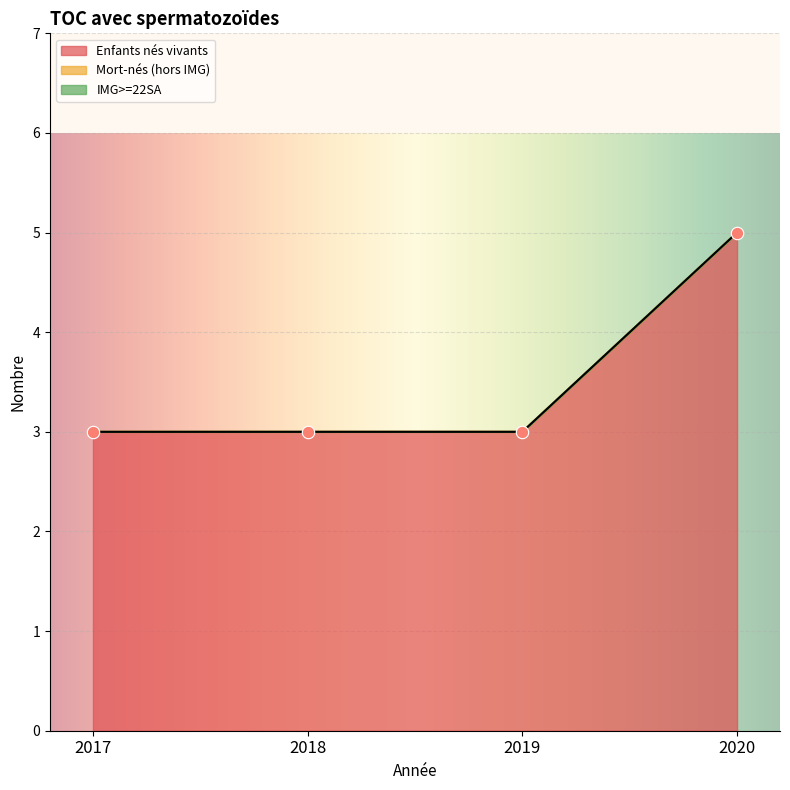

Which series has the largest total across all categories?

Enfants nés vivants